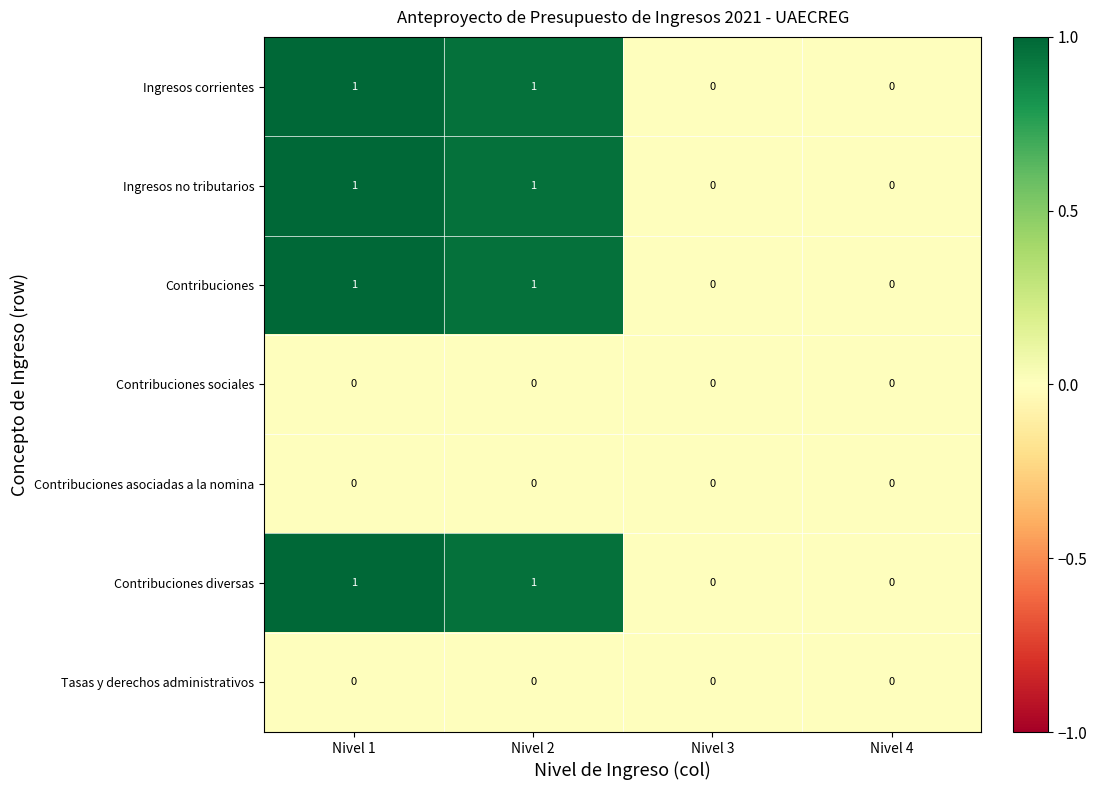

How many data points in Ingresos no tributarios are less than 1?

2